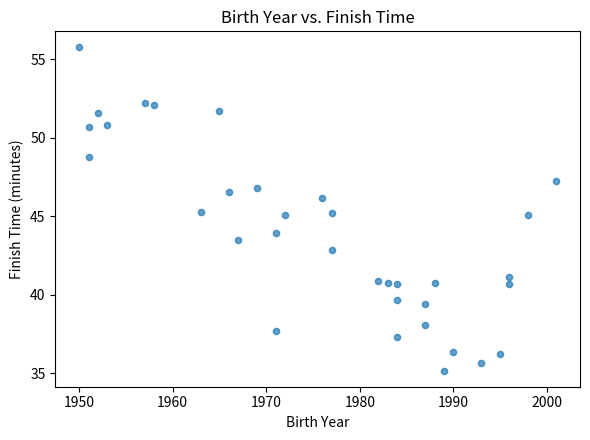

What is the range of X values (max minus min)?

51.0